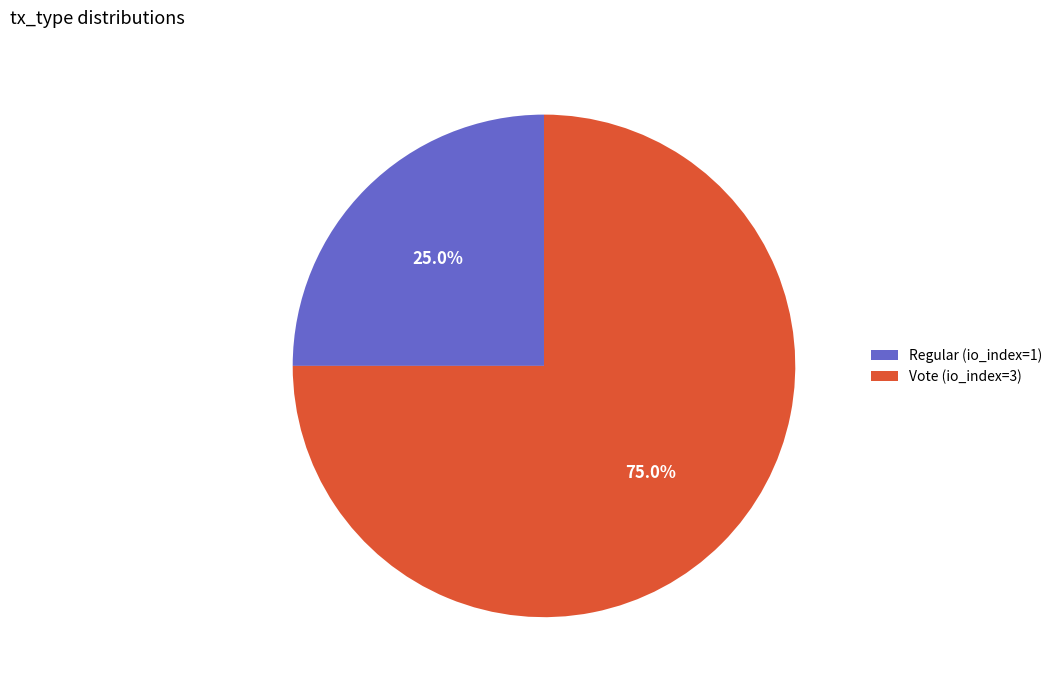

Which category has the biggest portion of the pie?

Vote (io_index=3)